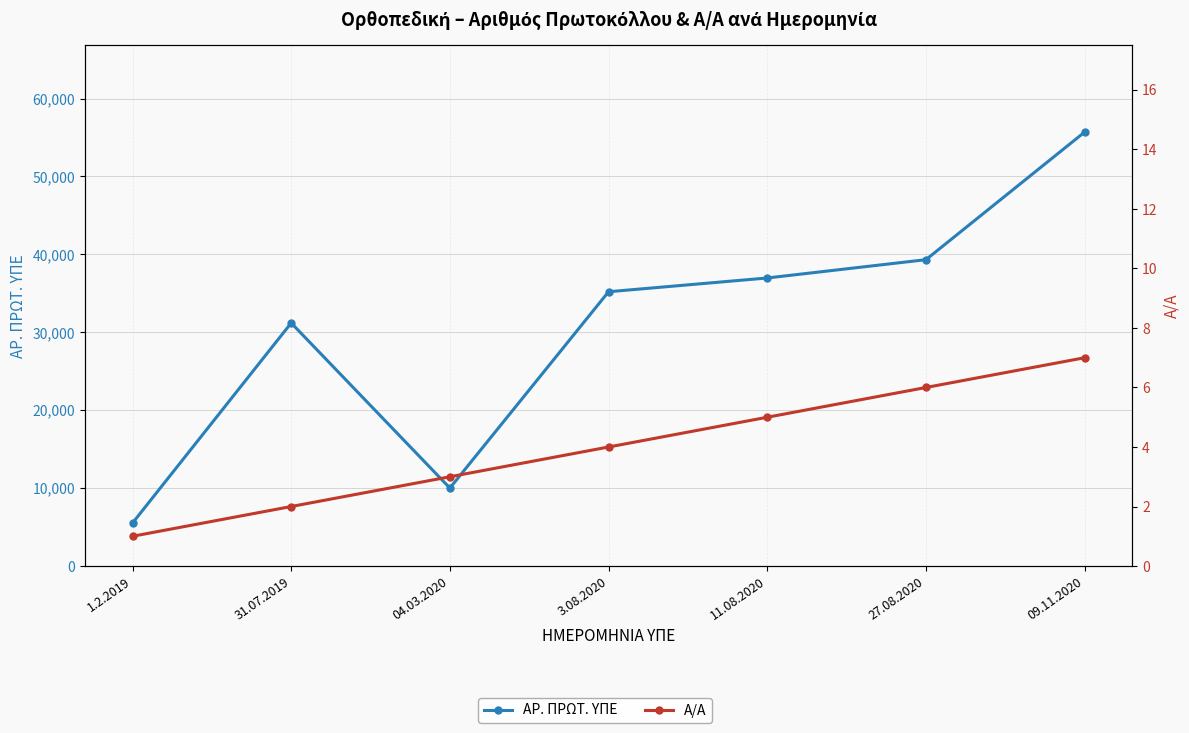

Reading right to left, extract all data points from this chart.

ΑΡ. ΠΡΩΤ. ΥΠΕ: 09.11.2020=55701	27.08.2020=39323	11.08.2020=36974	3.08.2020=35208	04.03.2020=10007	31.07.2019=31198	1.2.2019=5516
Α/Α: 09.11.2020=7	27.08.2020=6	11.08.2020=5	3.08.2020=4	04.03.2020=3	31.07.2019=2	1.2.2019=1